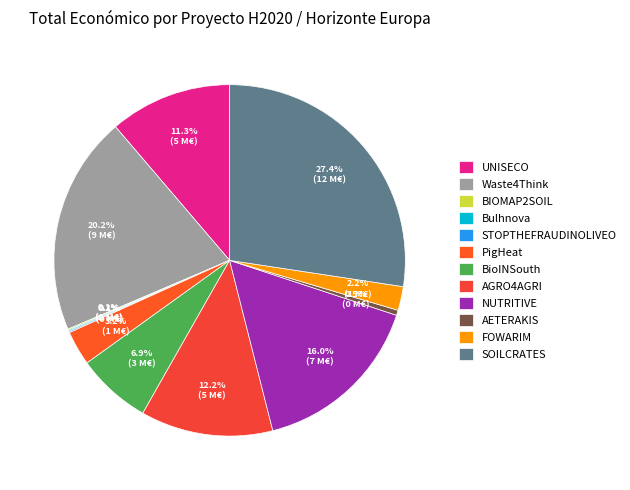

Combined, what portion of the pie is AETERAKIS and UNISECO?

11.7%